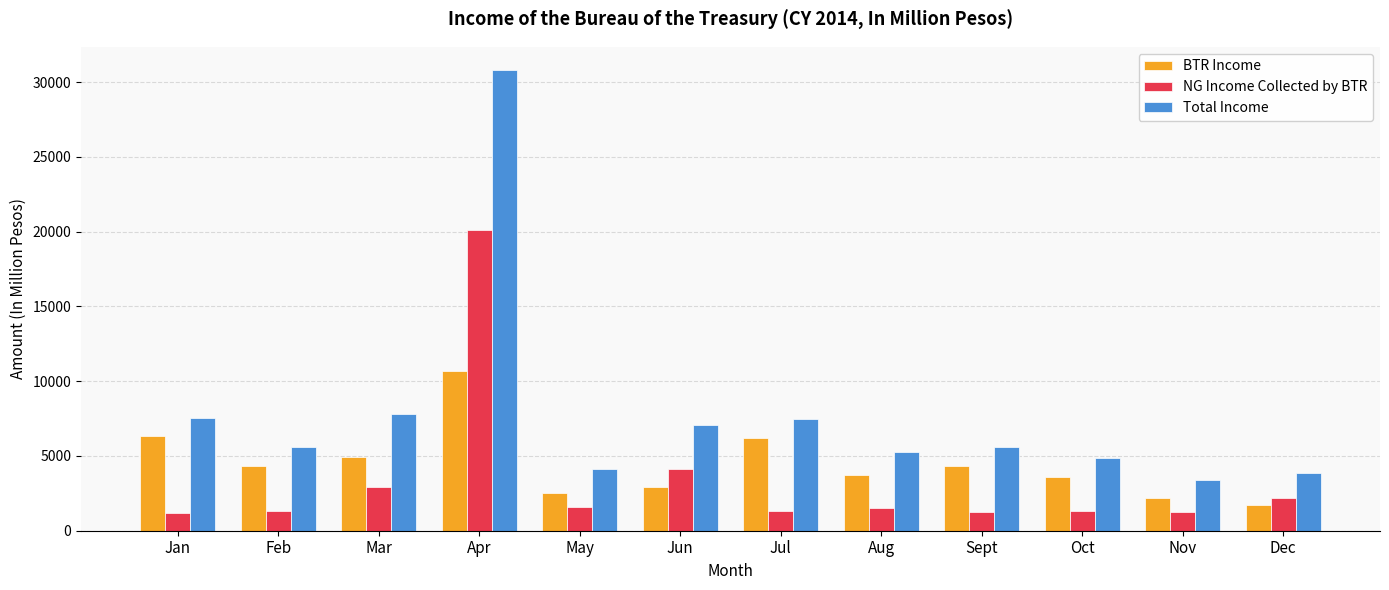

What is the minimum value for BTR Income?

1689